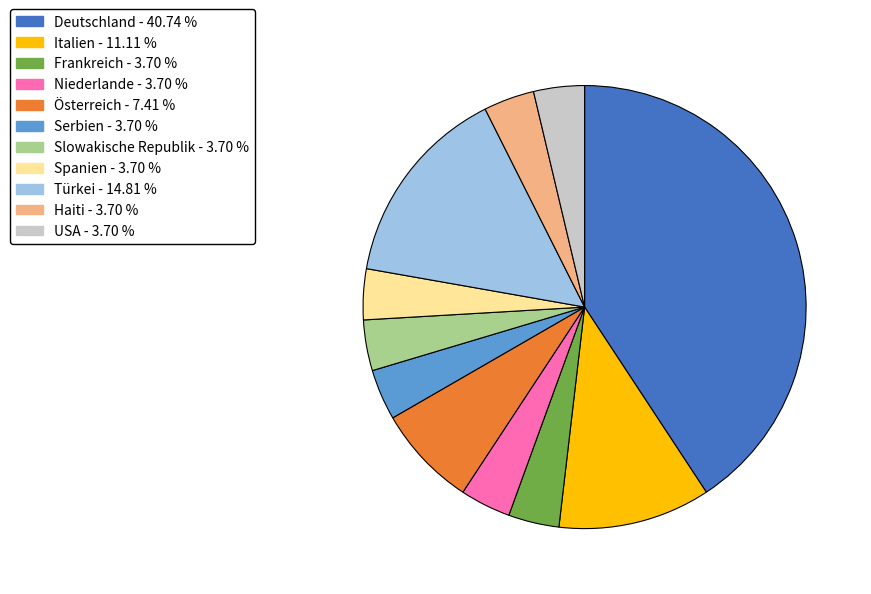

Count the number of slices in the pie.

11